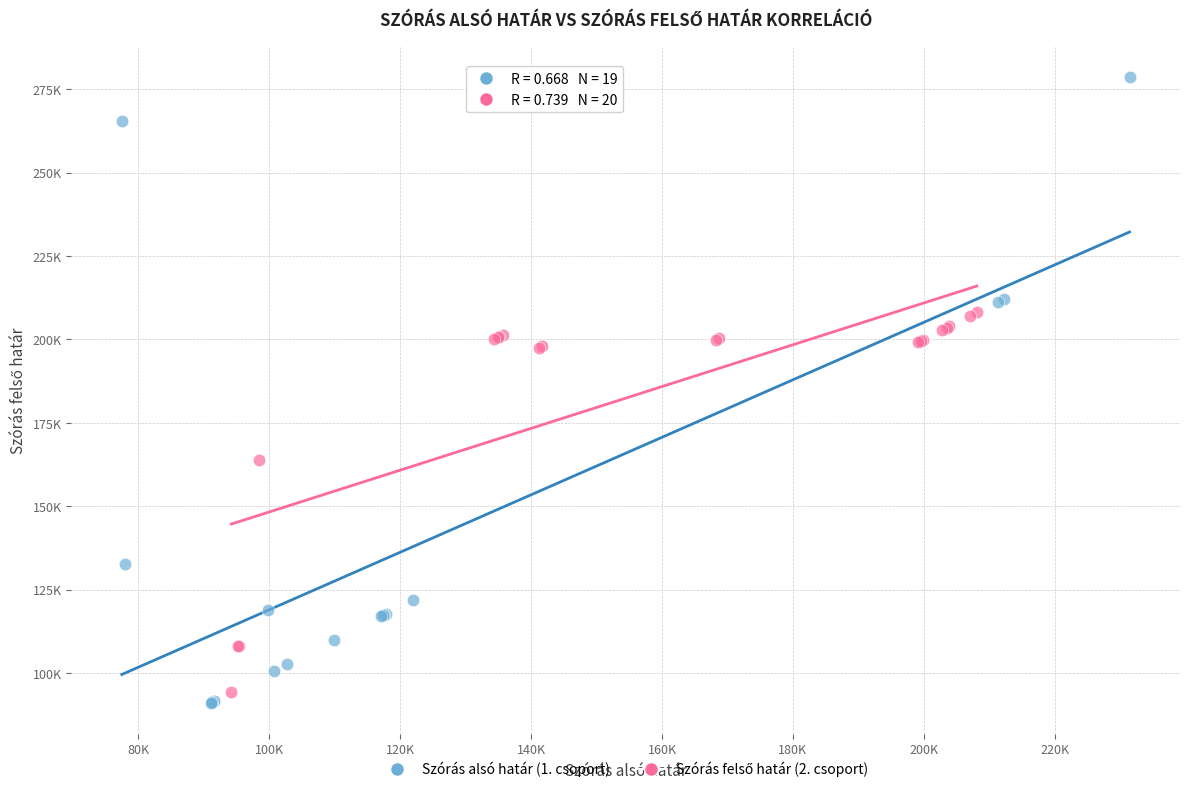

Which series reaches the maximum Y coordinate?

Szórás alsó határ (1. csoport)